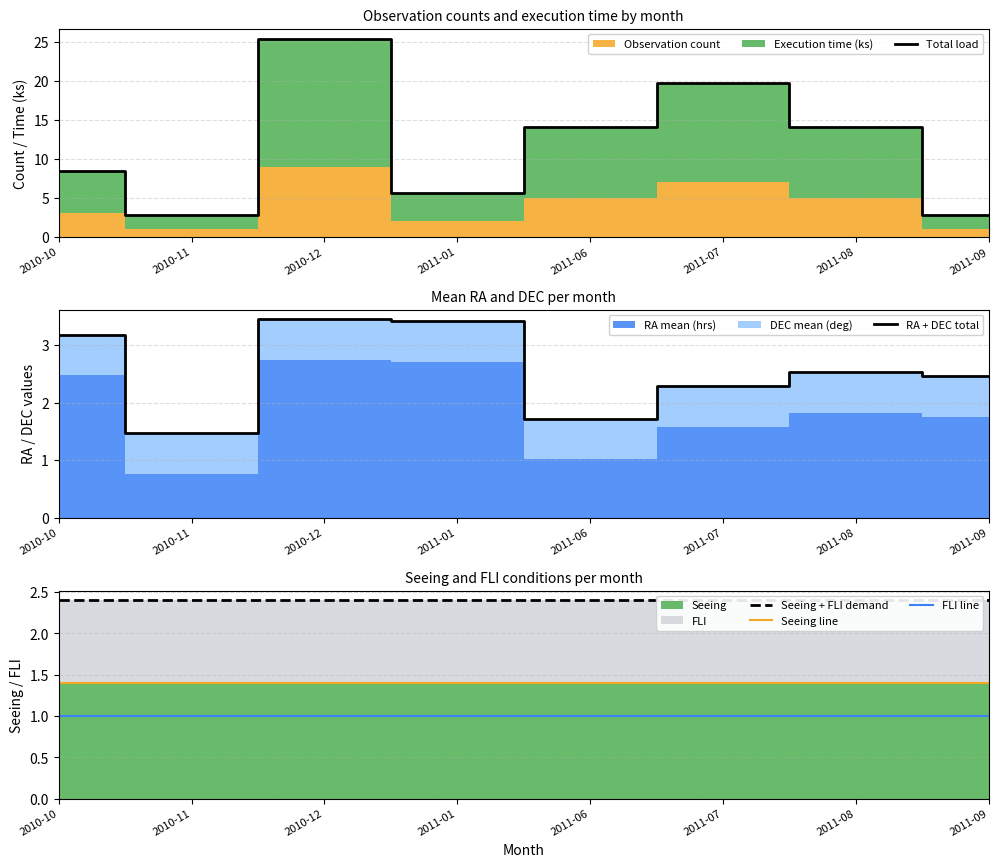

Reading right to left, list all the values displayed in this chart.

Total load: 2.8	14.1	19.8	14.1	5.7	25.5	2.8	8.5
RA + DEC total: 2.5	2.5	2.3	1.7	3.4	3.4	1.5	3.2
Seeing + FLI demand: 2.4	2.4	2.4	2.4	2.4	2.4	2.4	2.4
Seeing line: 1.4	1.4	1.4	1.4	1.4	1.4	1.4	1.4
FLI line: 1.0	1.0	1.0	1.0	1.0	1.0	1.0	1.0